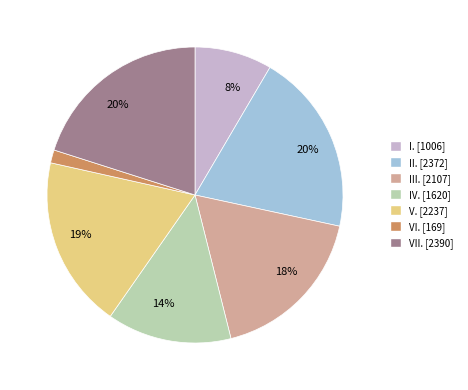

Is it true that II. is 33% of the pie?

False